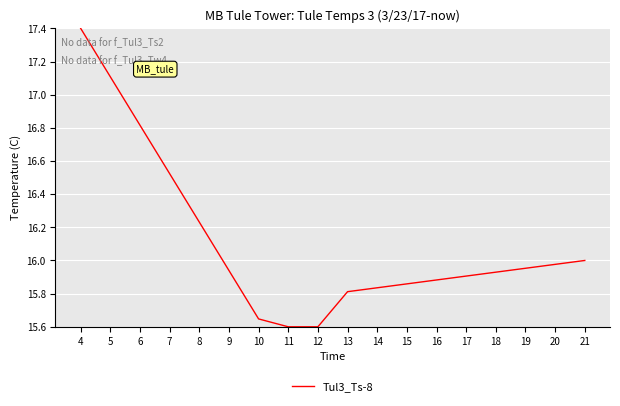

What is the difference between the maximum and minimum values?

1.8